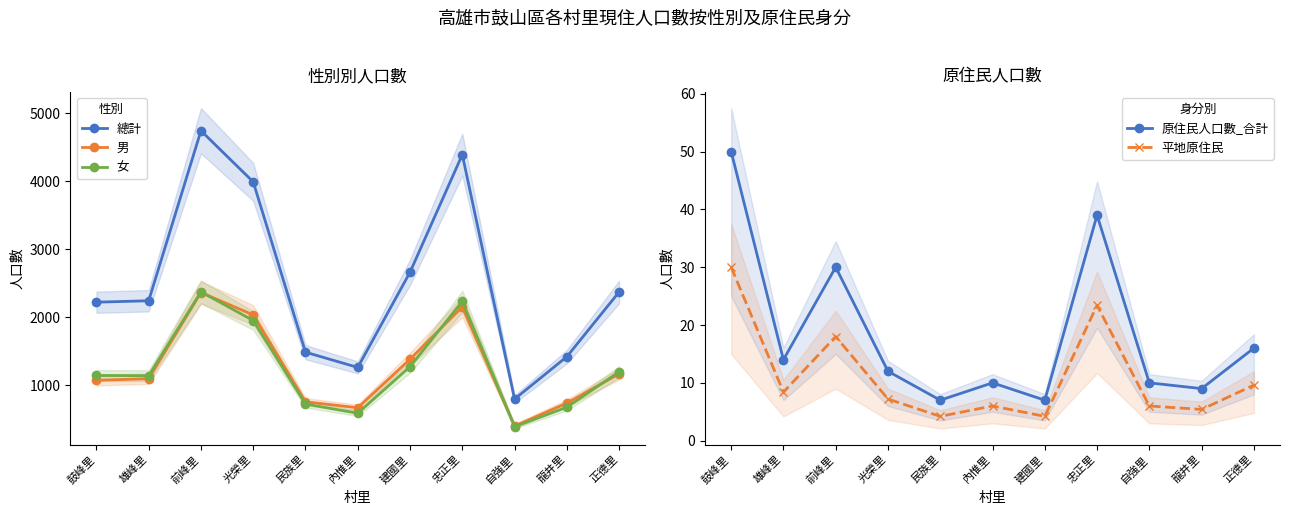

Where is 平地原住民 nearest to the value 17?

前峰里